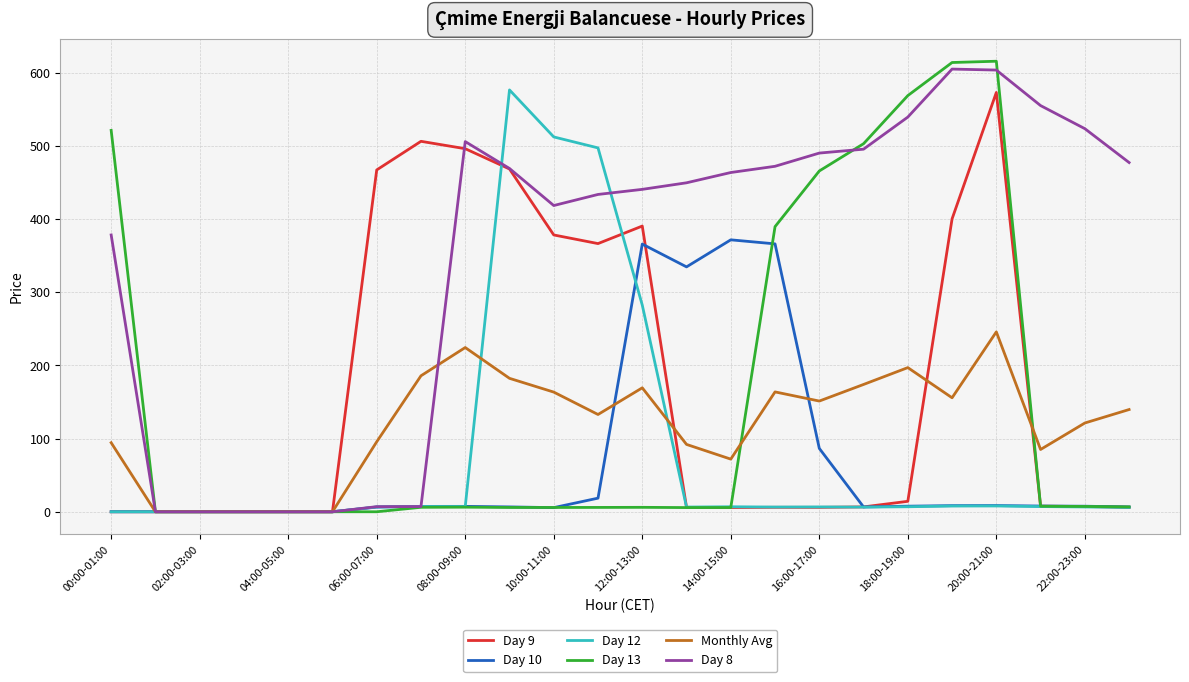

Which series has the largest range (max minus min)?

Day 13